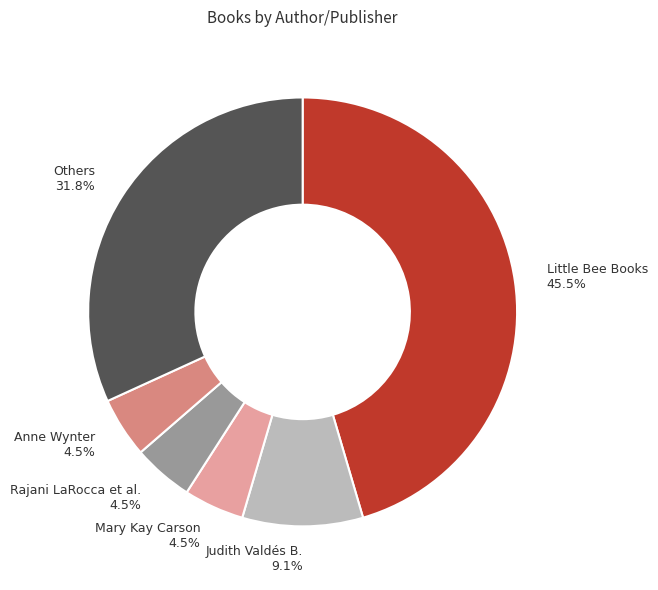

Which category has the biggest portion of the pie?

Little Bee Books